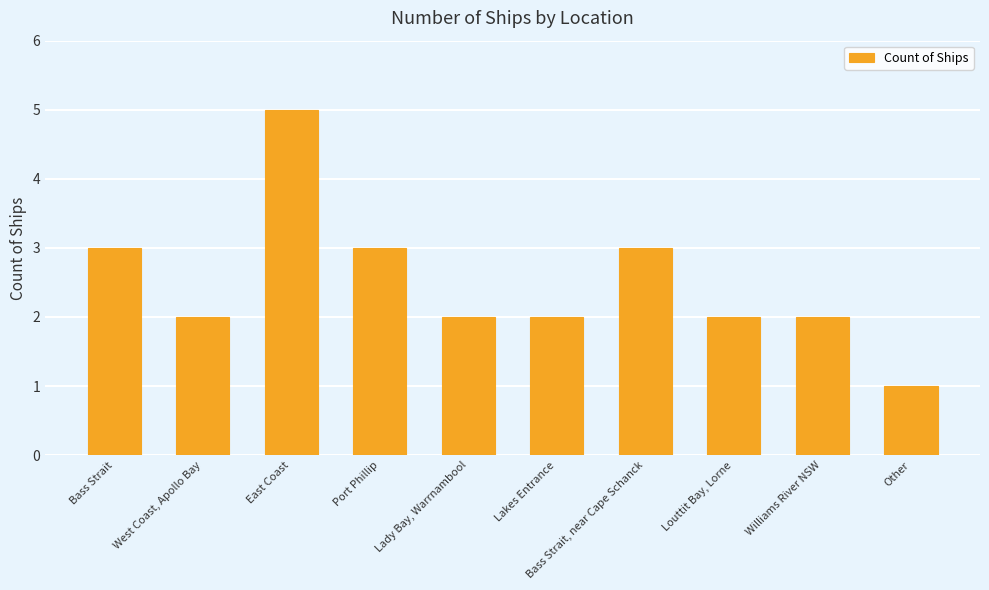

At which label does the data first exceed 2?

Bass Strait